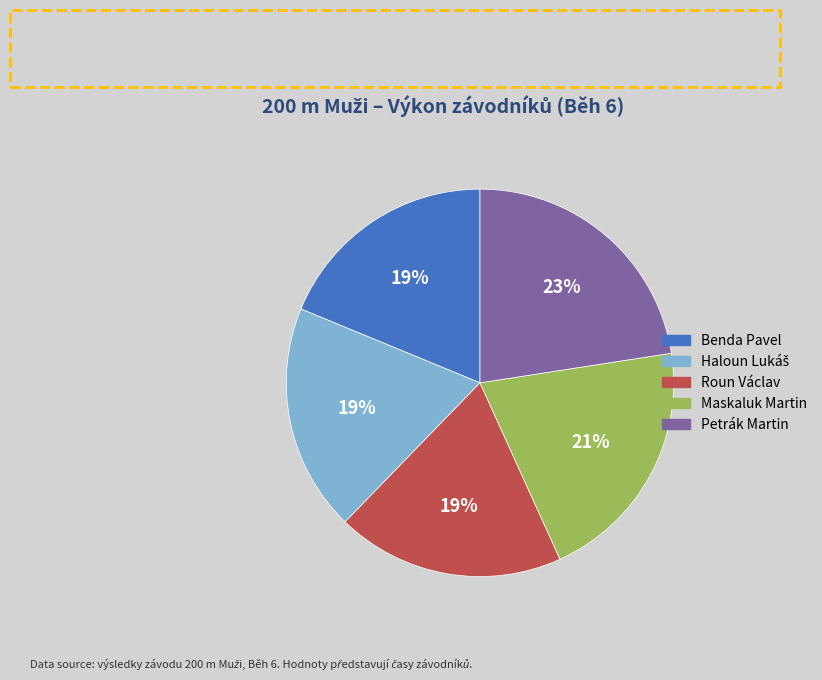

Does any single category account for the majority?

No